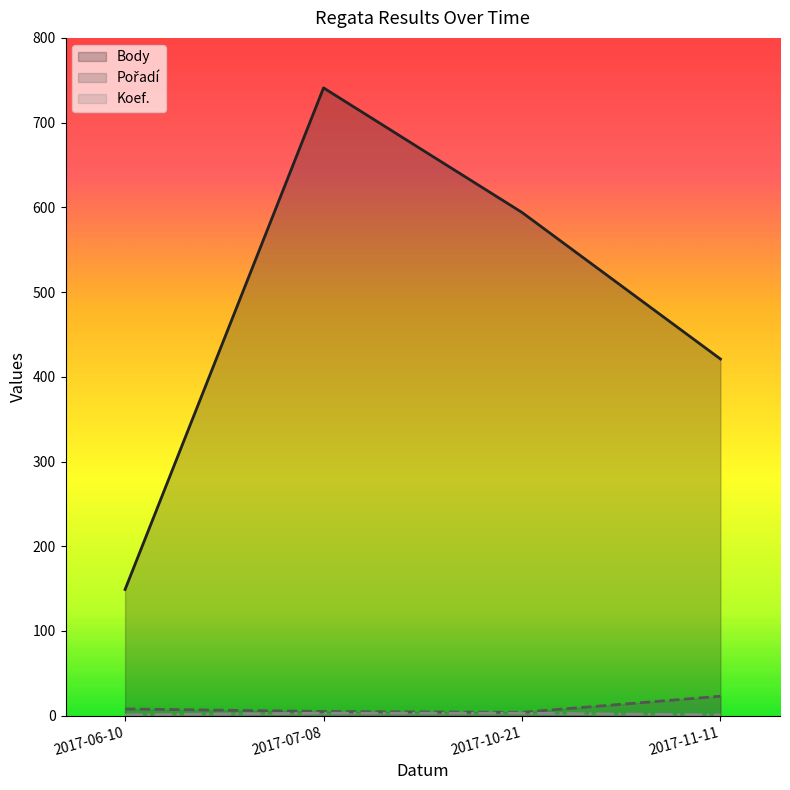

How many distinct data groups are displayed?

3